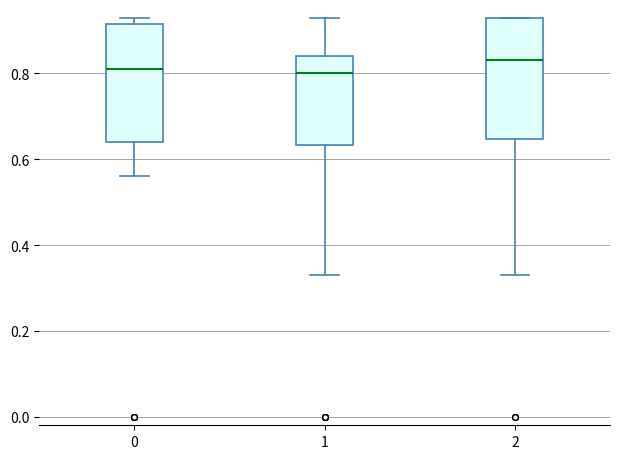

Where is the upper edge of the box at x = 2 on the y-axis? The values are not printed on the chart, so give them approximately, as read against the axis.

0.94